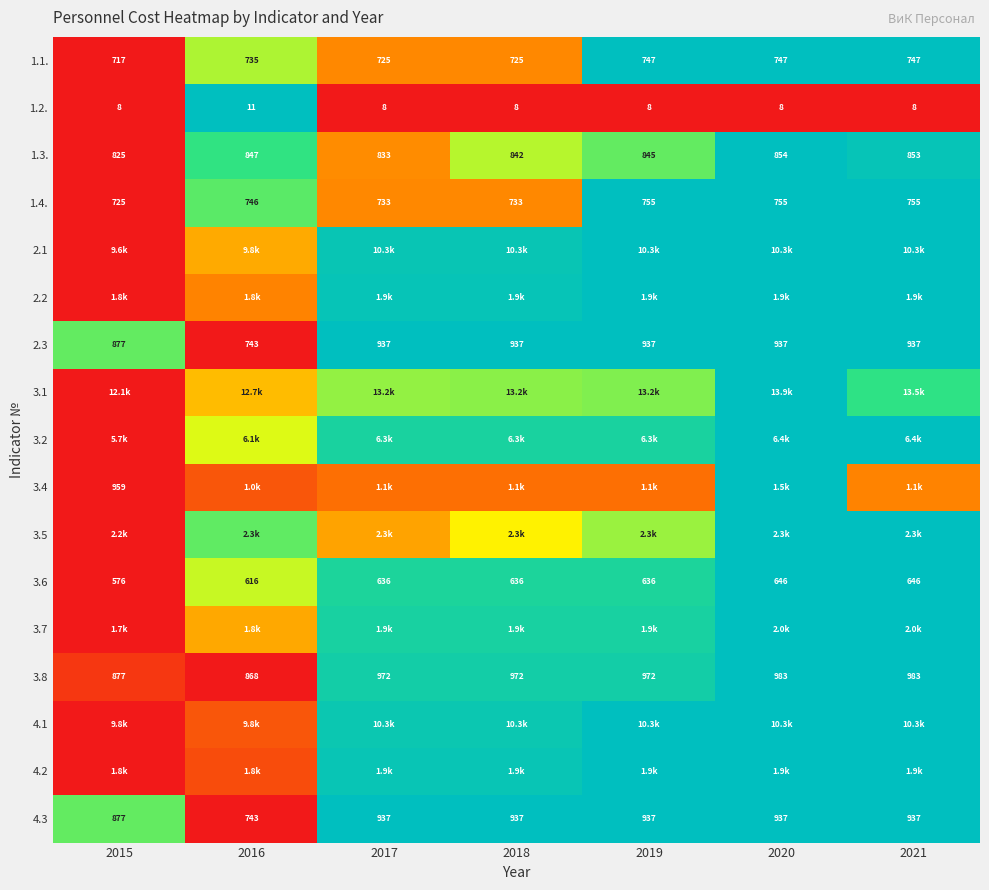

Is the value of 3.8 at 2016 greater than the value of 1.1. at 2015?

Yes